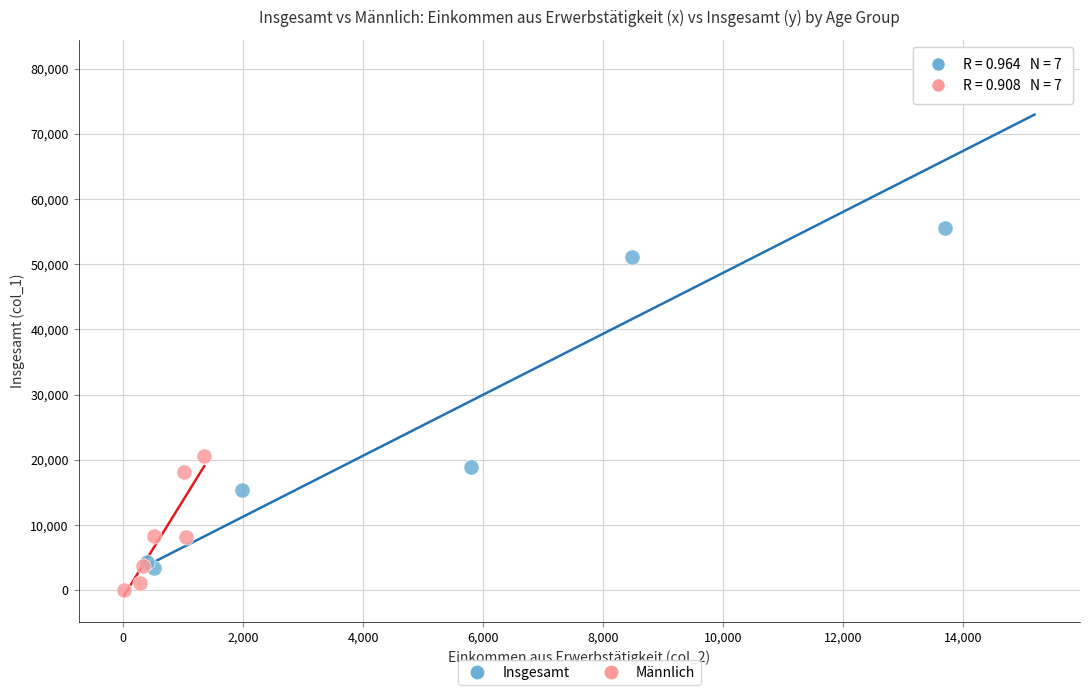

Which series has the widest spread of Y values?

Insgesamt